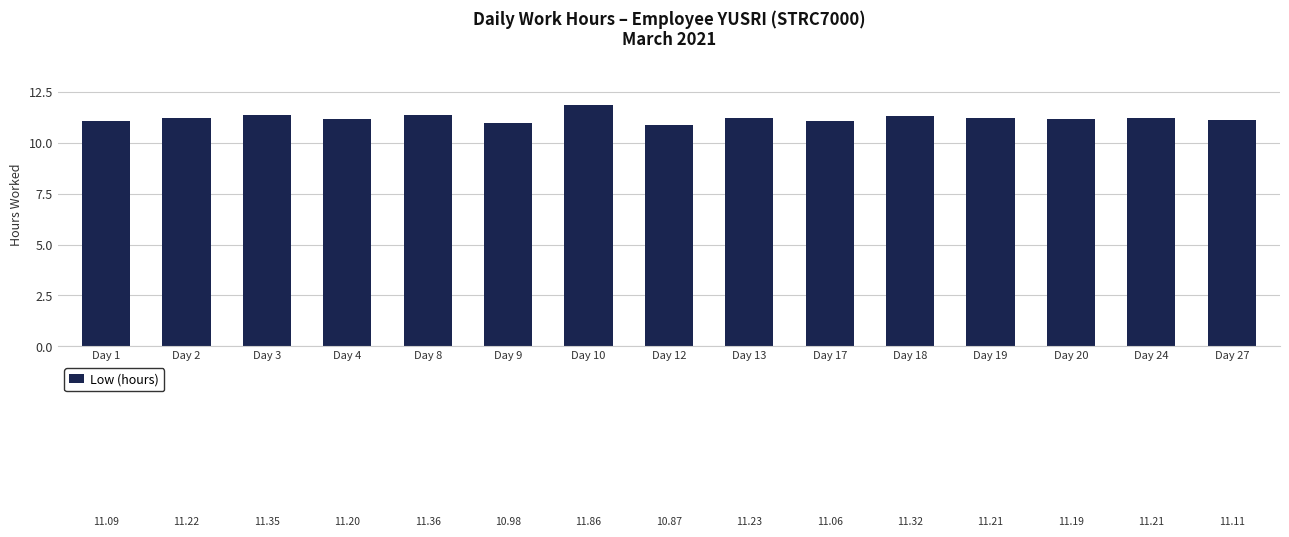

What is the value of the 13th bar from the left?

11.2